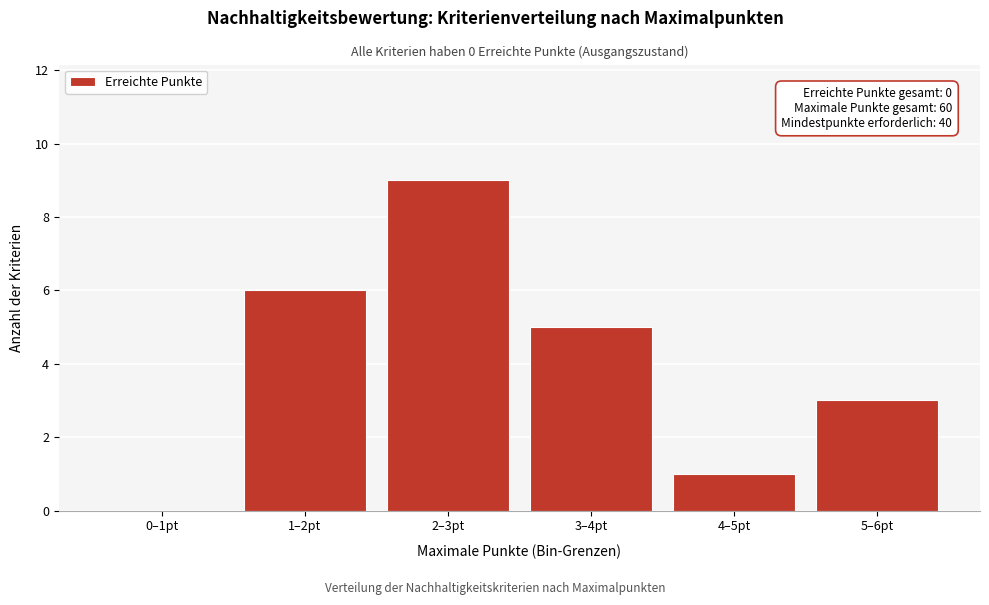

Reading right to left, transcribe all the data shown in this chart.

5–6pt=3	4–5pt=1	3–4pt=5	2–3pt=9	1–2pt=6	0–1pt=0